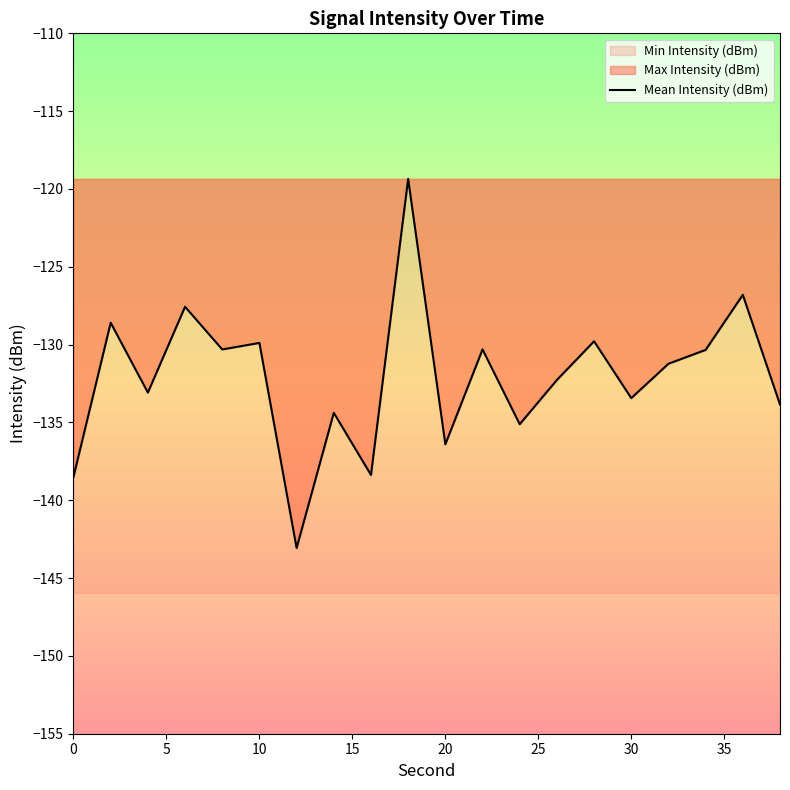

How many data points are less than -131?

11